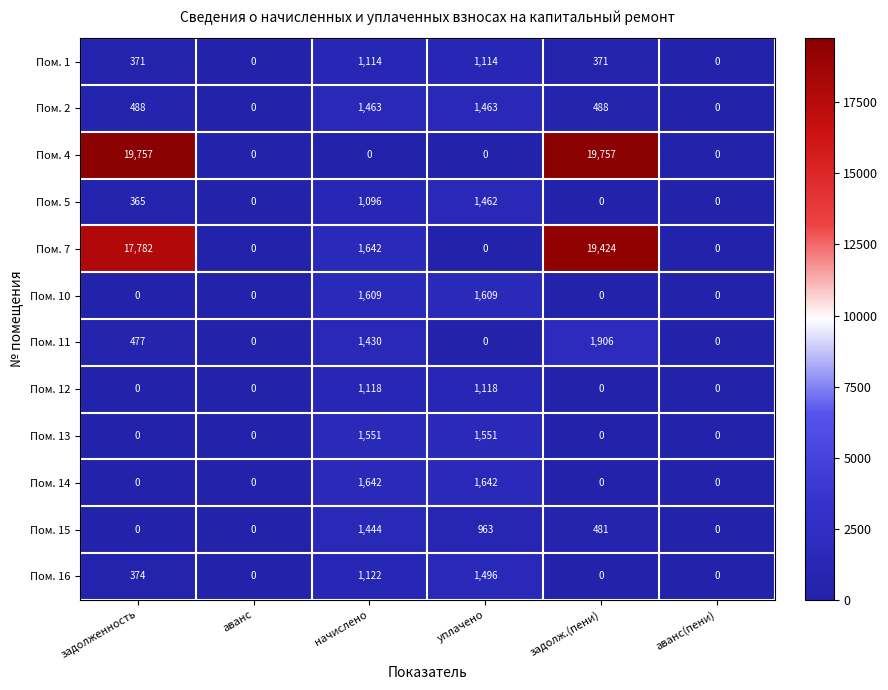

Which series has the largest total across all categories?

Пом. 4